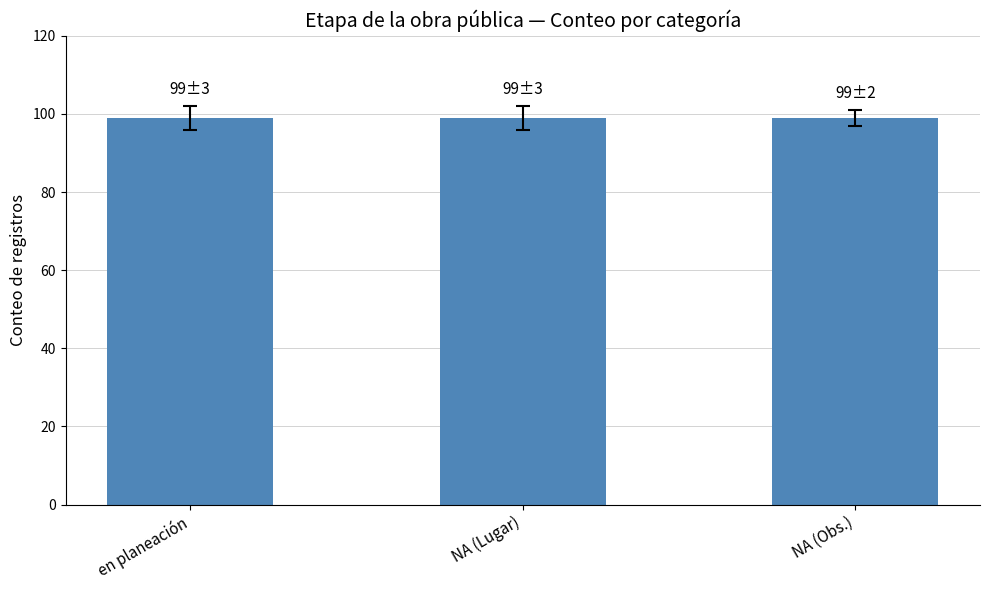

Rank the categories by value from lowest to highest.

en planeación, NA (Lugar), NA (Obs.)